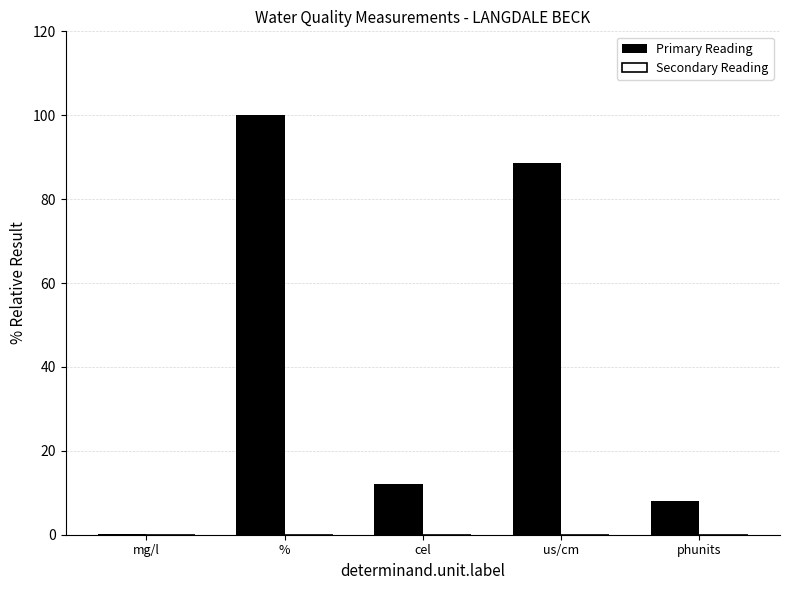

True or false: Primary Reading has a value of 18.5 at cel.

False